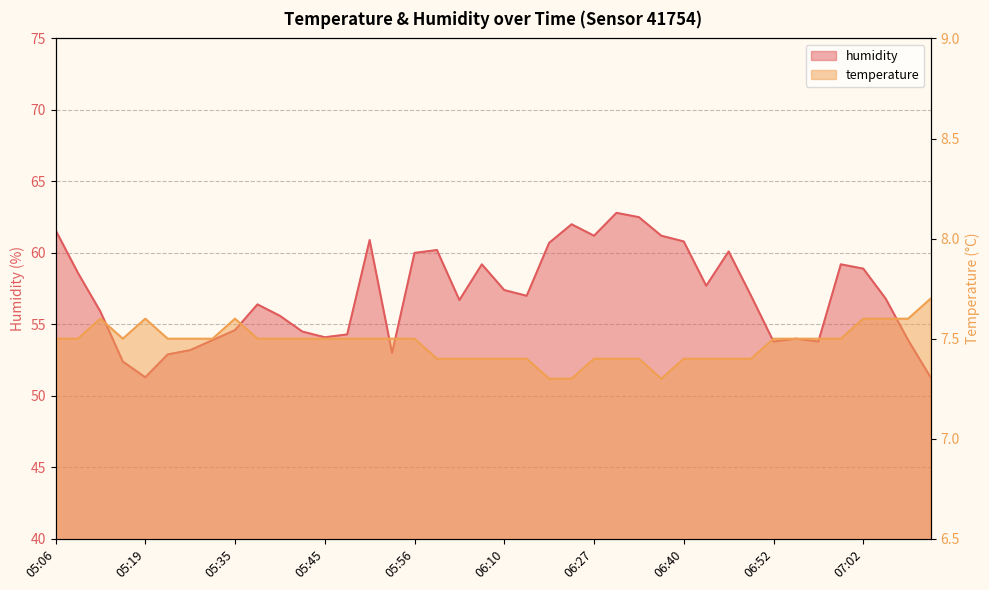

True or false: temperature has a value of 7.4 at 06:07.

True